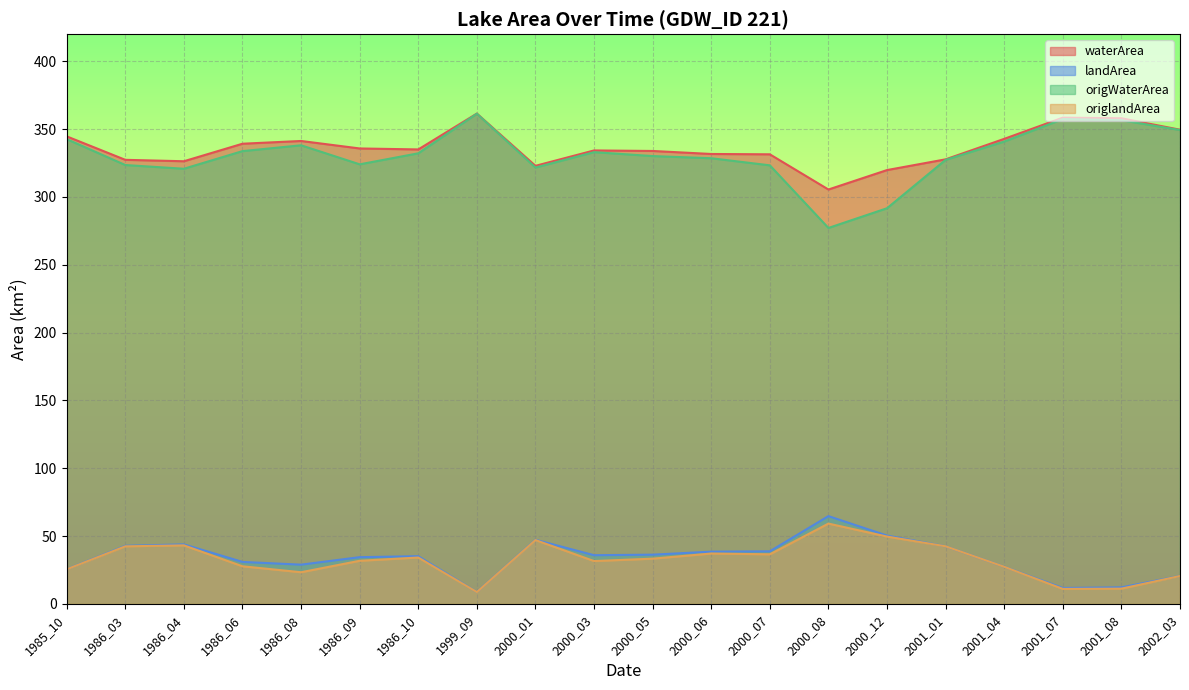

True or false: origlandArea and origWaterArea intersect in this chart.

False